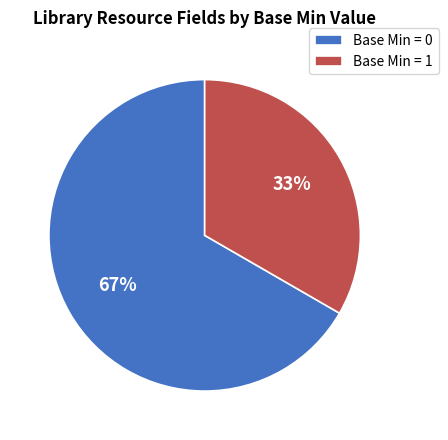

How many segments does this pie chart have?

2